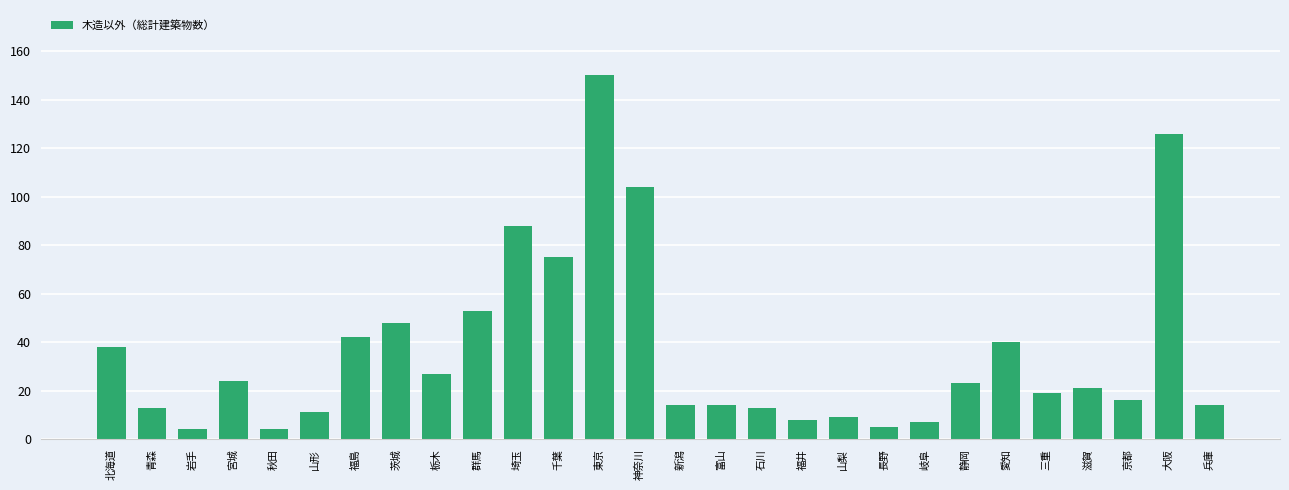

Which label corresponds to the largest value in the chart?

東京